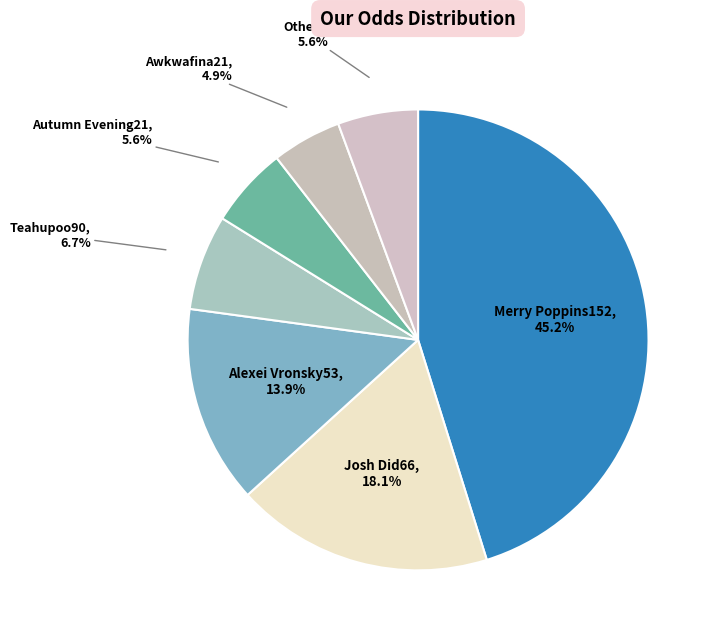

How many segments does this pie chart have?

7